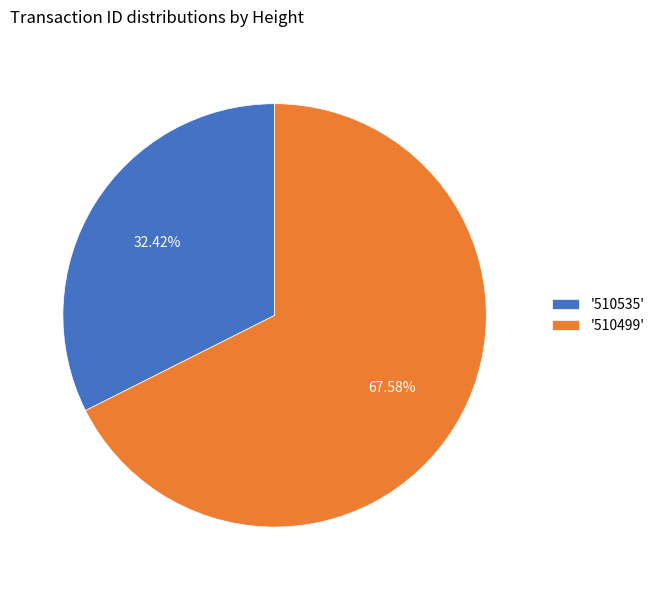

Is the sum of '510535' and '510499' greater than half?

Yes